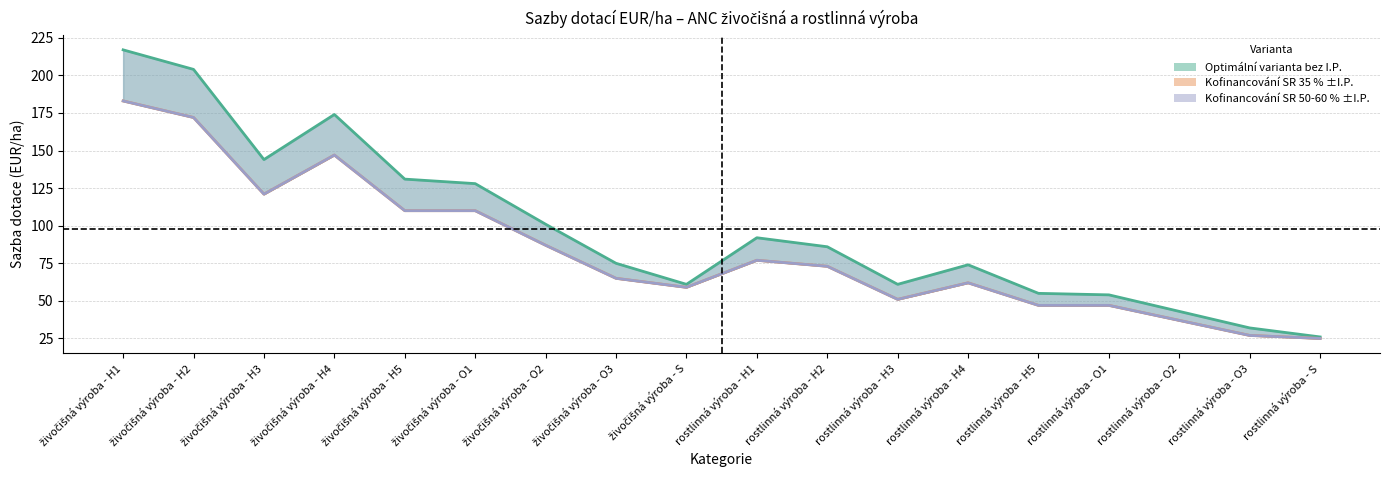

True or false: Optimální varianta bez I.P. and Kofinancování SR 35 % +1,5 % z I.P. cross at least once.

False